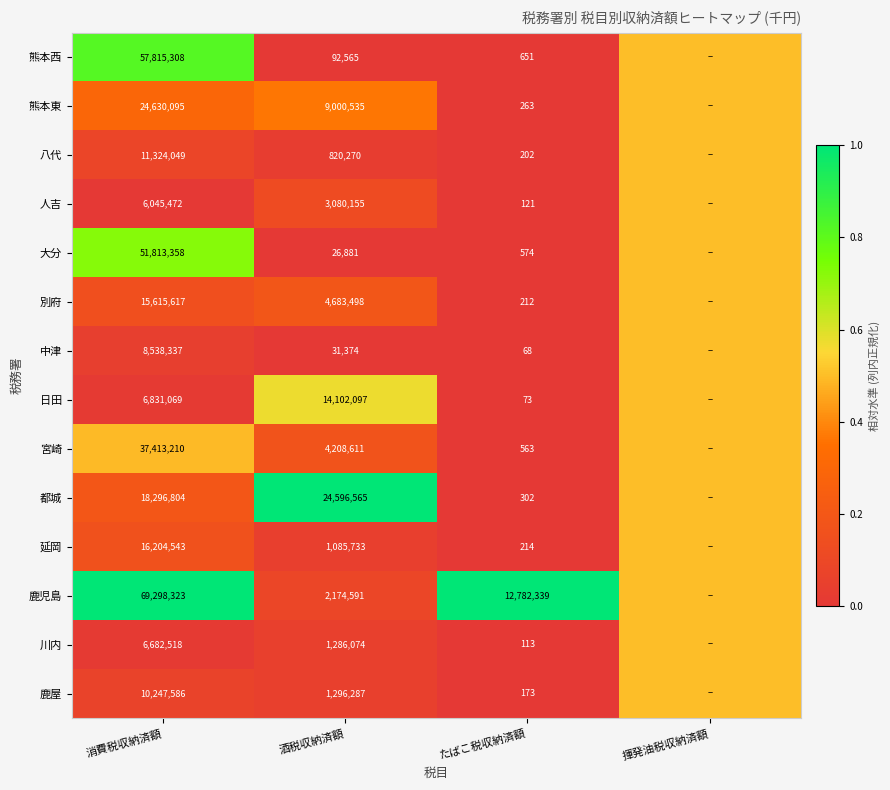

Between 酒税収納済額 and たばこ税収納済額, which series saw the biggest shift?

都城